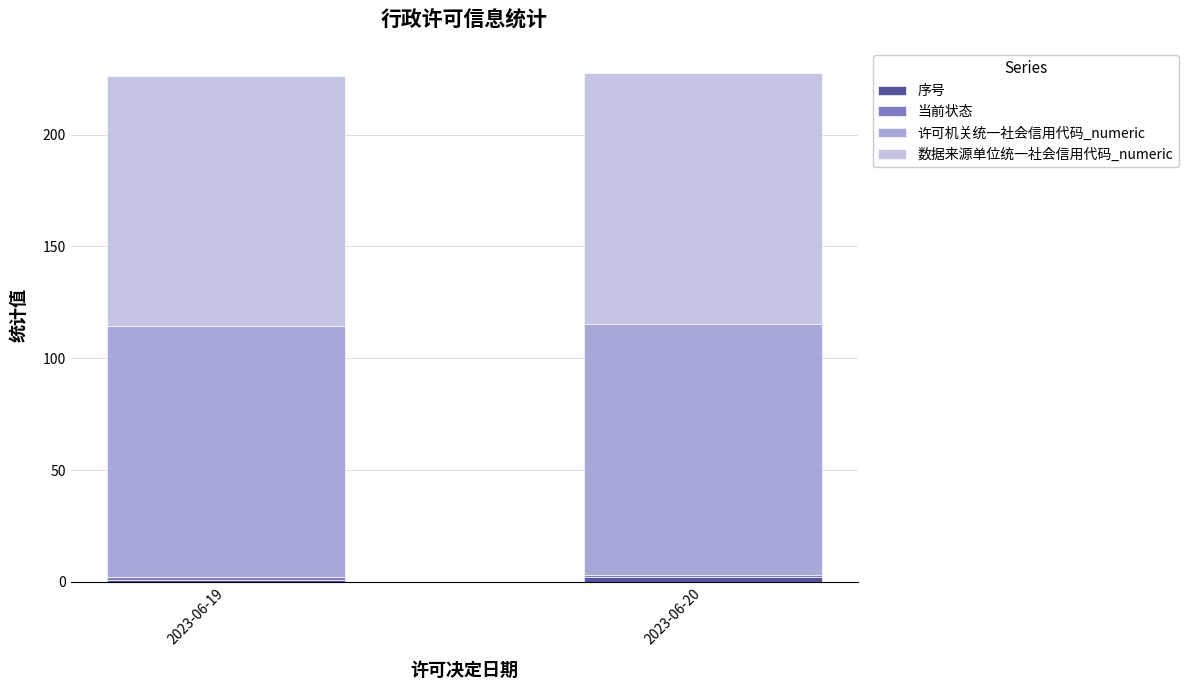

Count the number of categories in the chart.

2